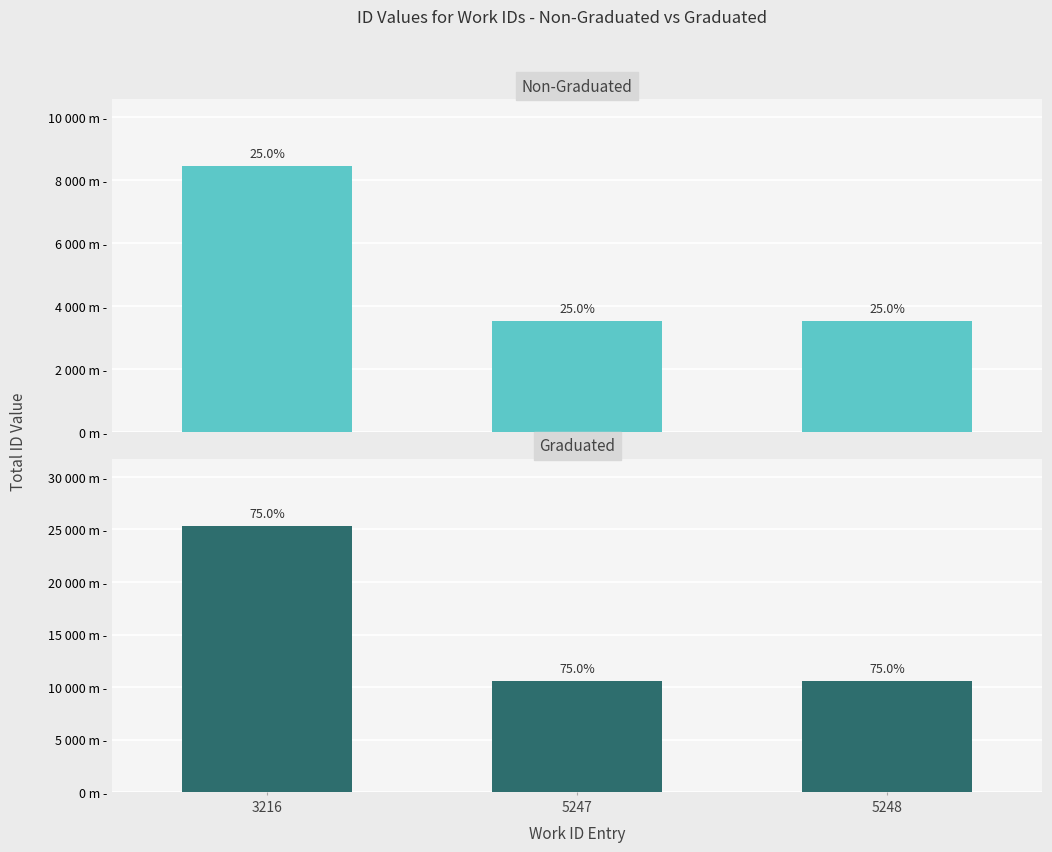

Which series has the widest spread of values?

Graduated